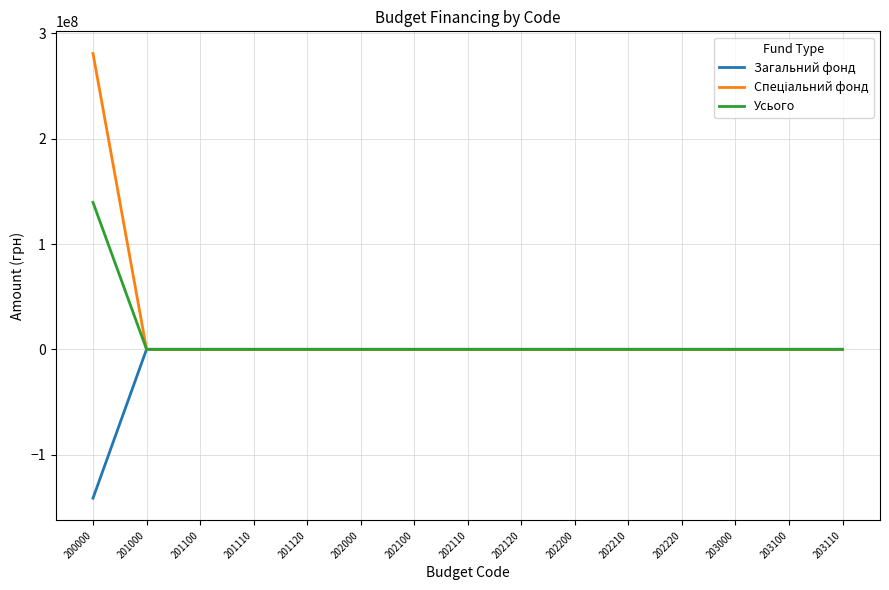

The value of Усього at 202120 is 0. True or false?

True